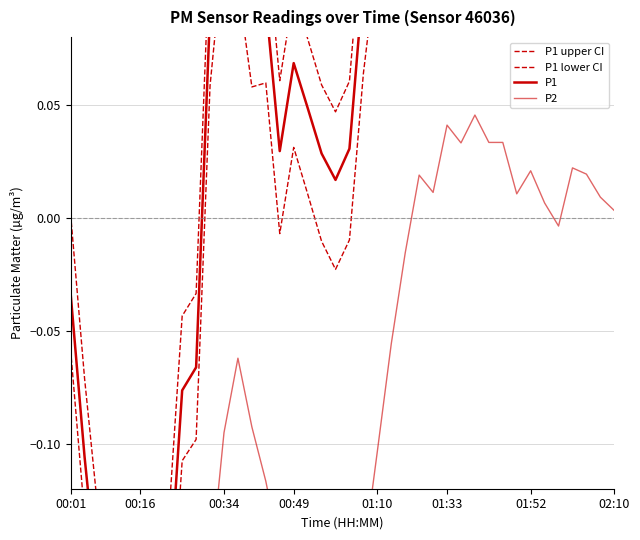

What are all the series names shown in the legend?

P1 upper CI, P1 lower CI, P1, P2